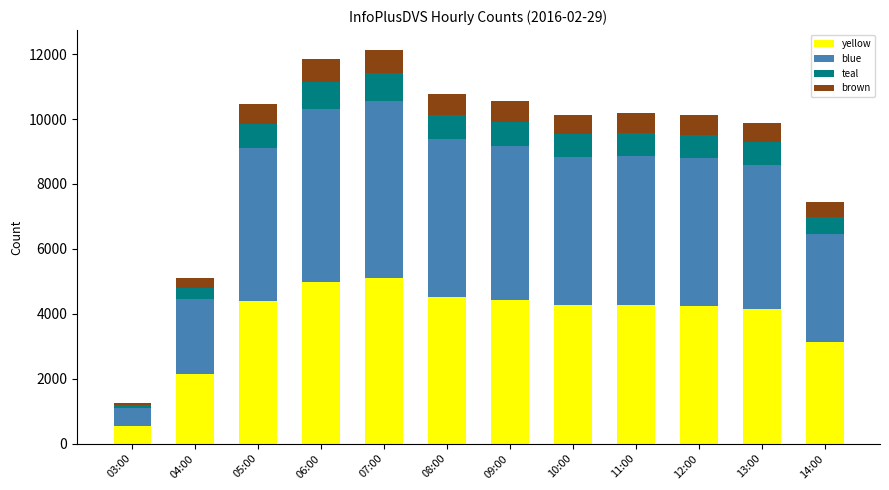

The yellow series shows 2690.9 at 06:00. True or false?

False